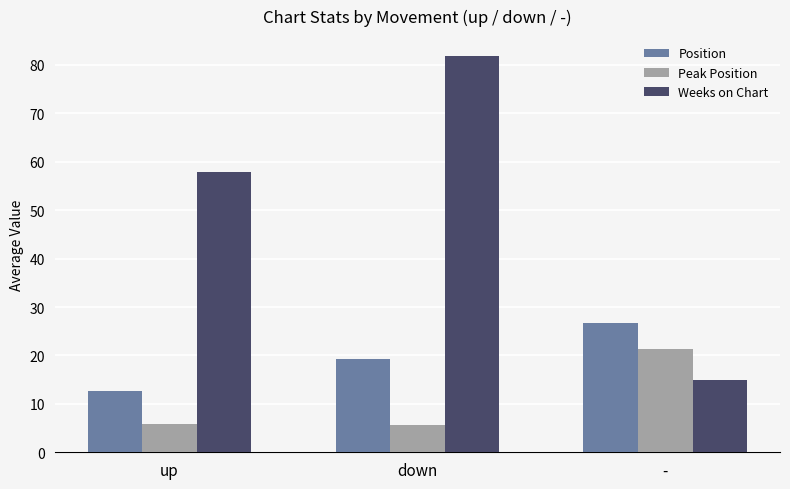

What is the sum of all Peak Position values?

32.9